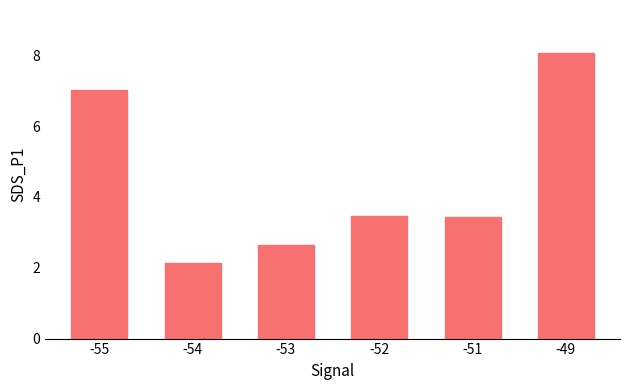

How many bars are there in total?

6